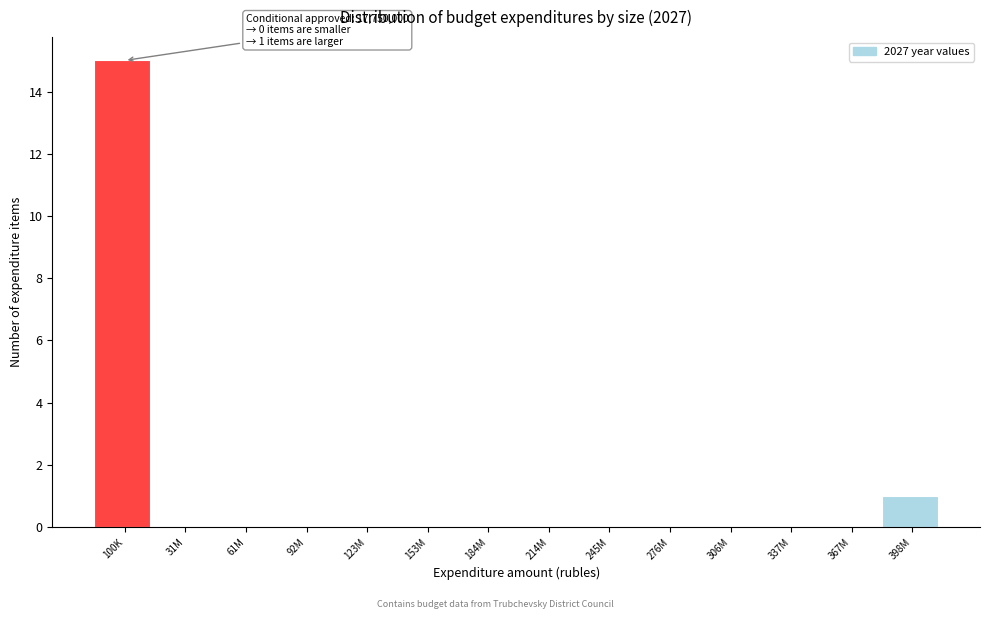

Reading left to right, list all the values displayed in this chart.

100K=15	31M=0	61M=0	92M=0	123M=0	153M=0	184M=0	214M=0	245M=0	276M=0	306M=0	337M=0	367M=0	398M=1